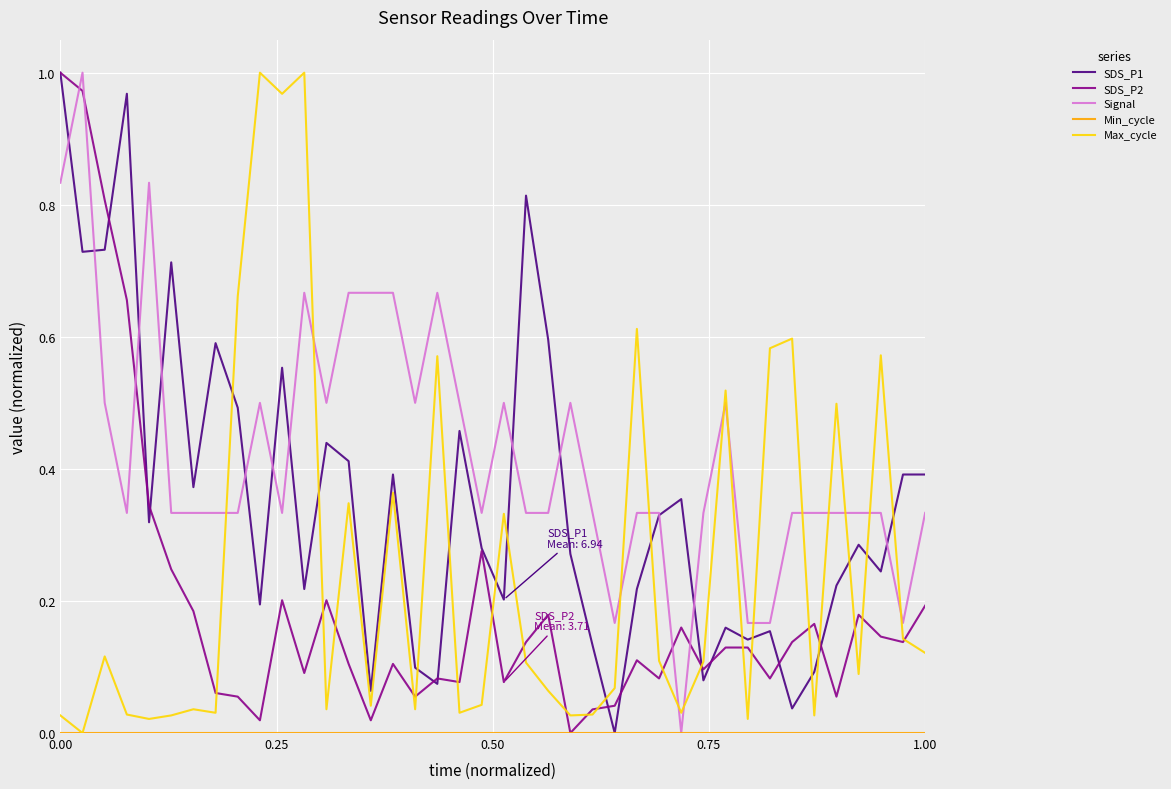

Which series ends up on top after the final intersection of Max_cycle and SDS_P1?

SDS_P1